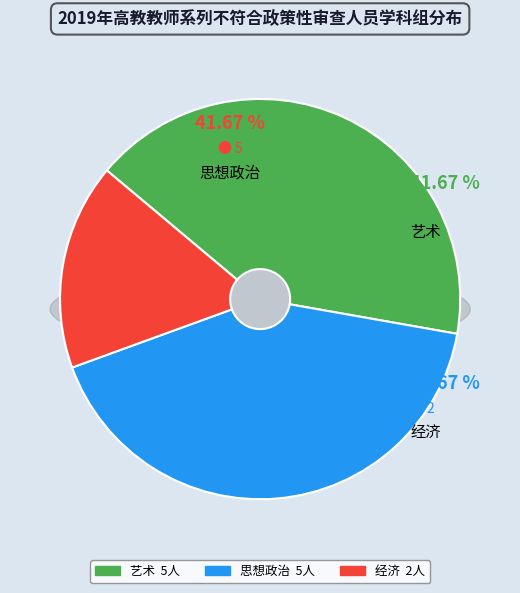

Rank the categories by value from lowest to highest.

经济, 艺术, 思想政治